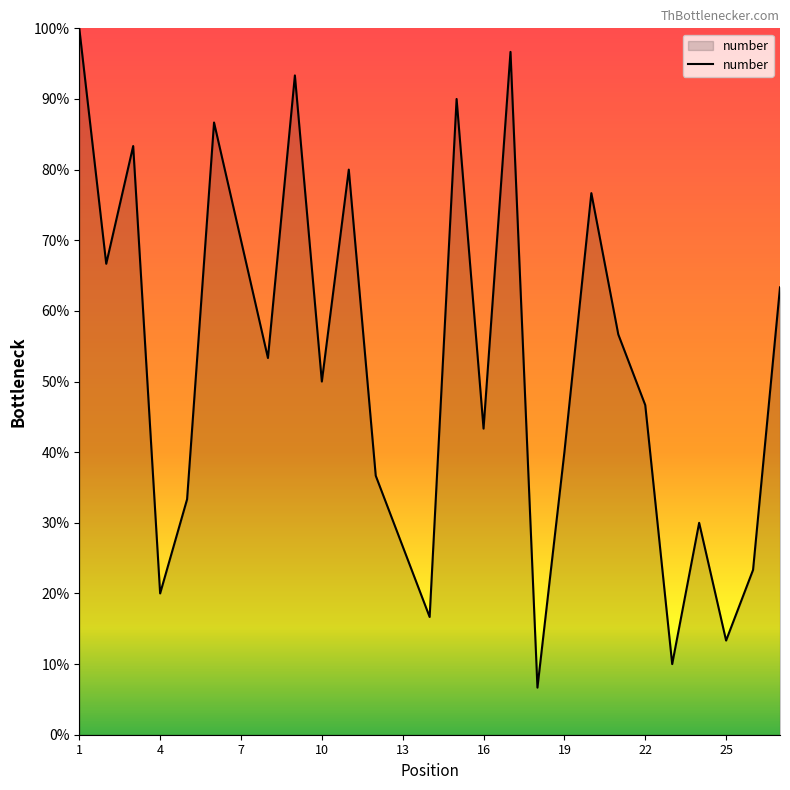

What is the greatest value displayed?

100.0